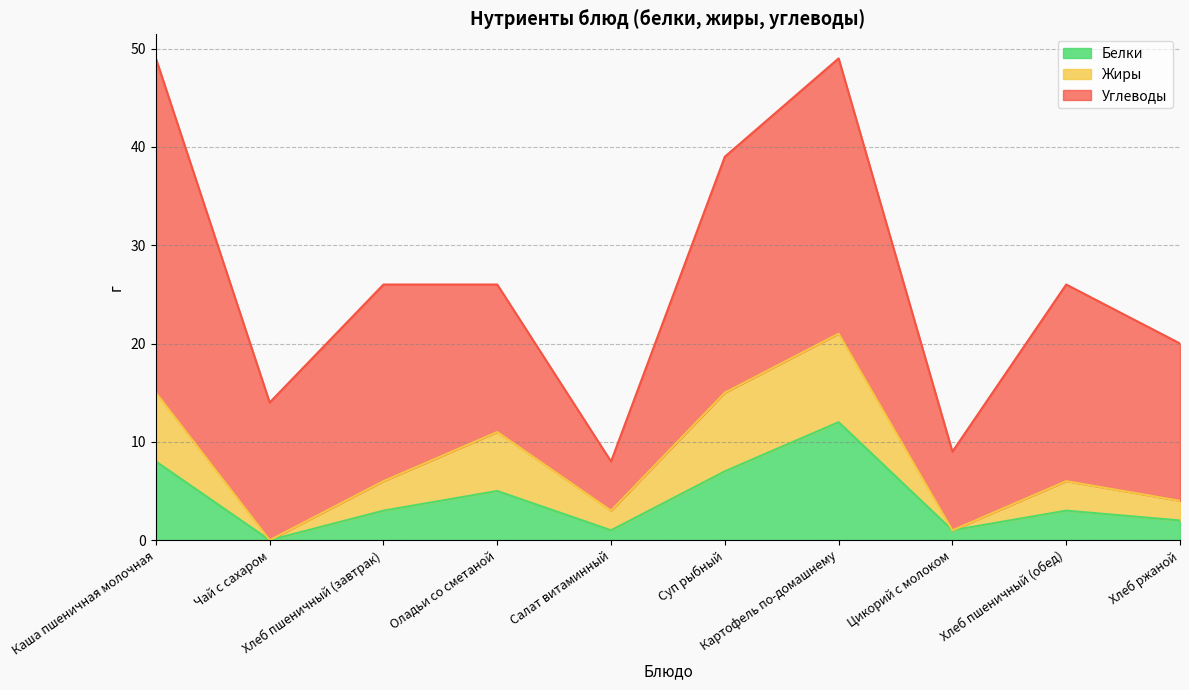

At which category is the sum across all series the highest?

Картофель по-домашнему